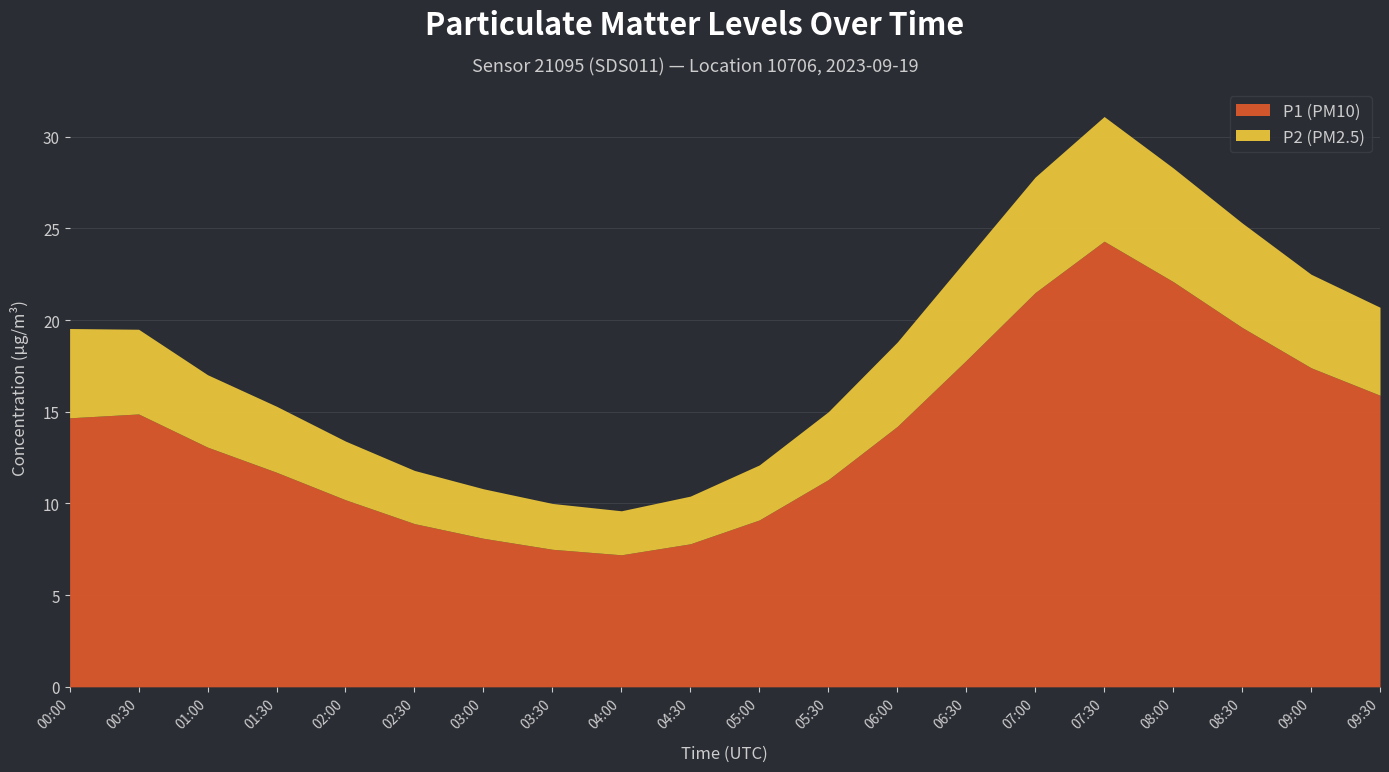

How many lines are shown in the chart?

2